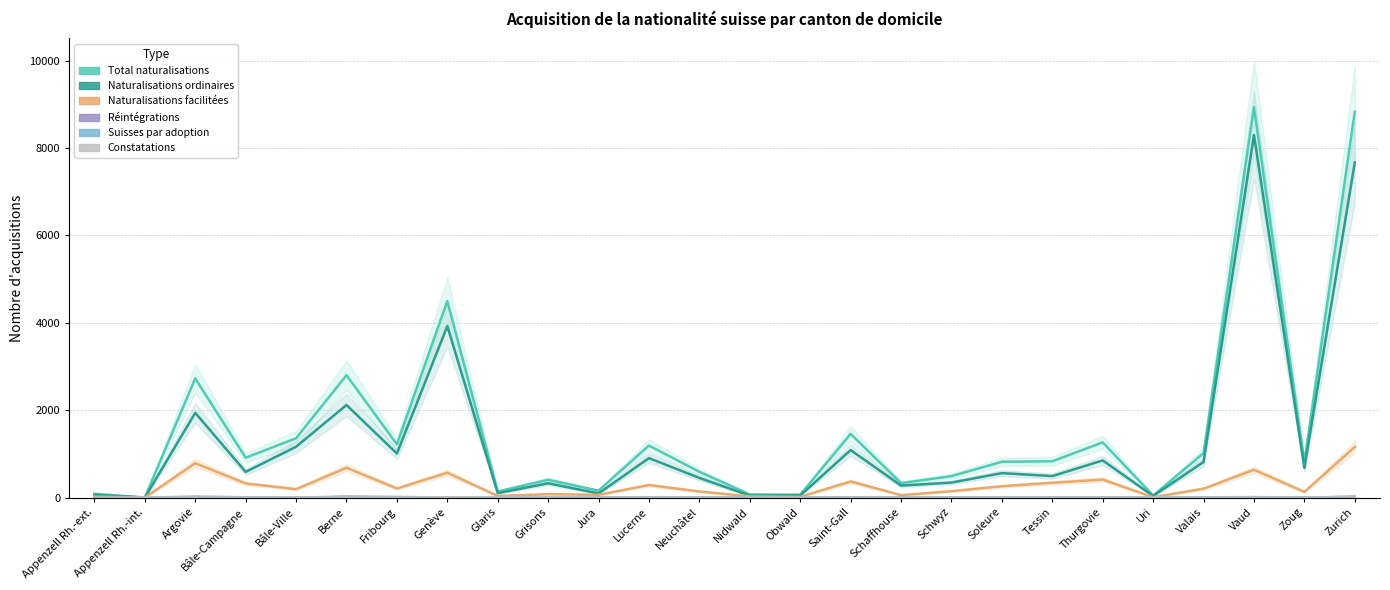

True or false: Suisses par adoption and Naturalisations facilitées cross at least once.

False